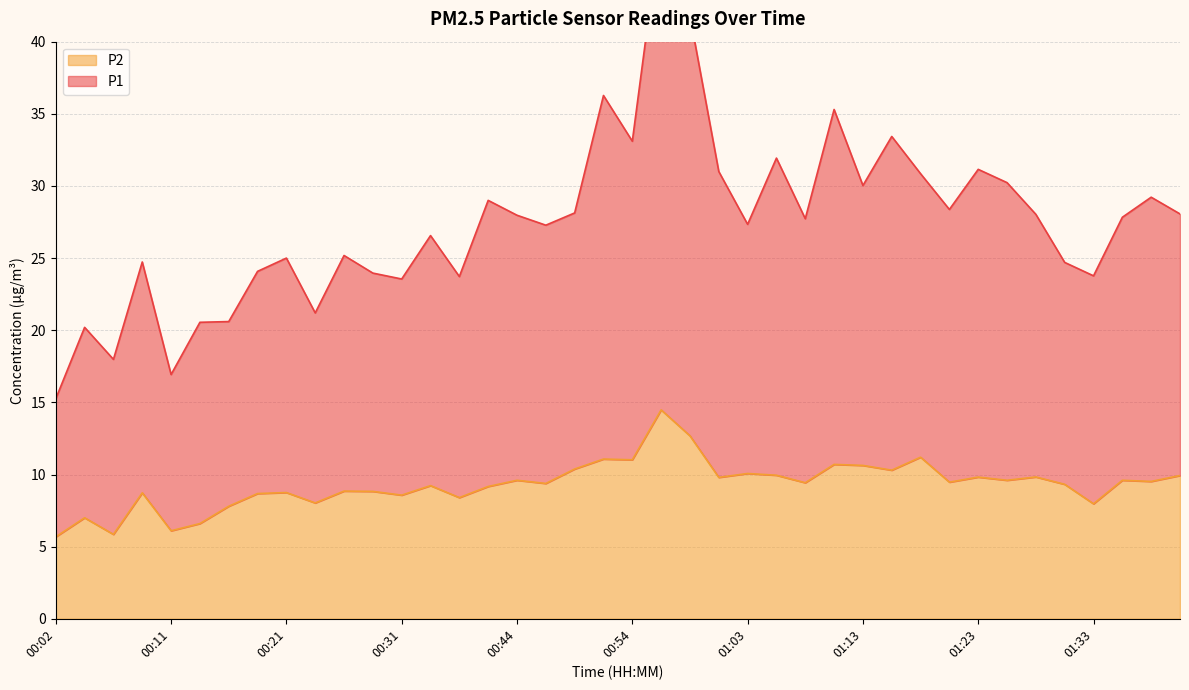

Reading right to left, extract all data points from this chart.

P1: 28.1	29.2	27.8	23.8	24.7	28.0	30.2	31.1	28.4	30.8	33.4	30.0	35.3	27.7	31.9	27.3	31.0	41.8	48.3	33.1	36.3	28.1	27.3	28.0	29.0	23.7	26.6	23.6	24.0	25.2	21.2	25.0	24.1	20.6	20.5	16.9	24.7	18.0	20.2	15.2
P2: 9.9	9.5	9.6	8.0	9.3	9.8	9.6	9.8	9.5	11.2	10.3	10.6	10.7	9.4	9.9	10.1	9.8	12.7	14.5	11.0	11.1	10.4	9.4	9.6	9.2	8.4	9.2	8.6	8.8	8.8	8.0	8.8	8.7	7.8	6.6	6.1	8.7	5.8	7.0	5.7